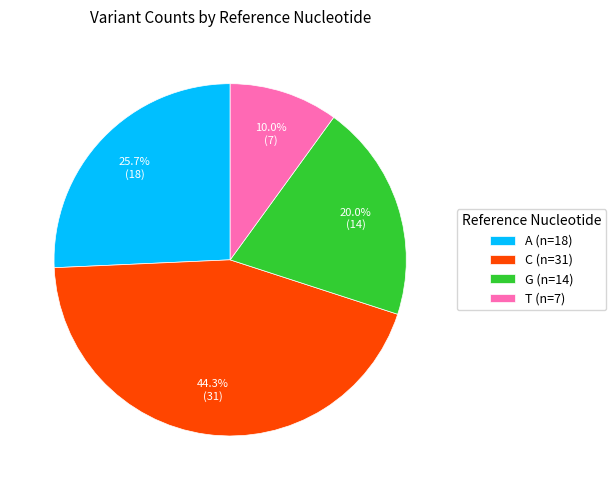

Does A represent more than half of the total?

No